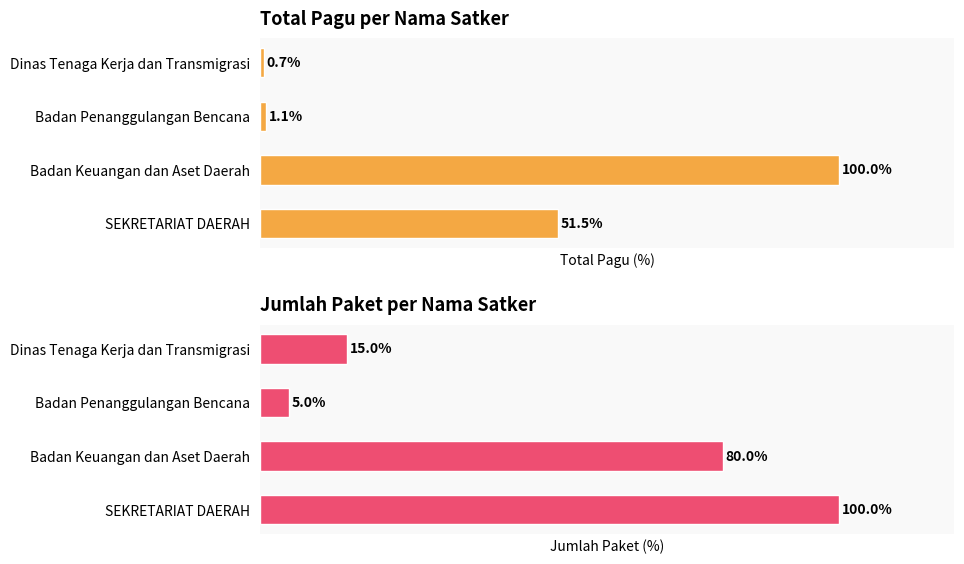

How many bars are there in total?

8